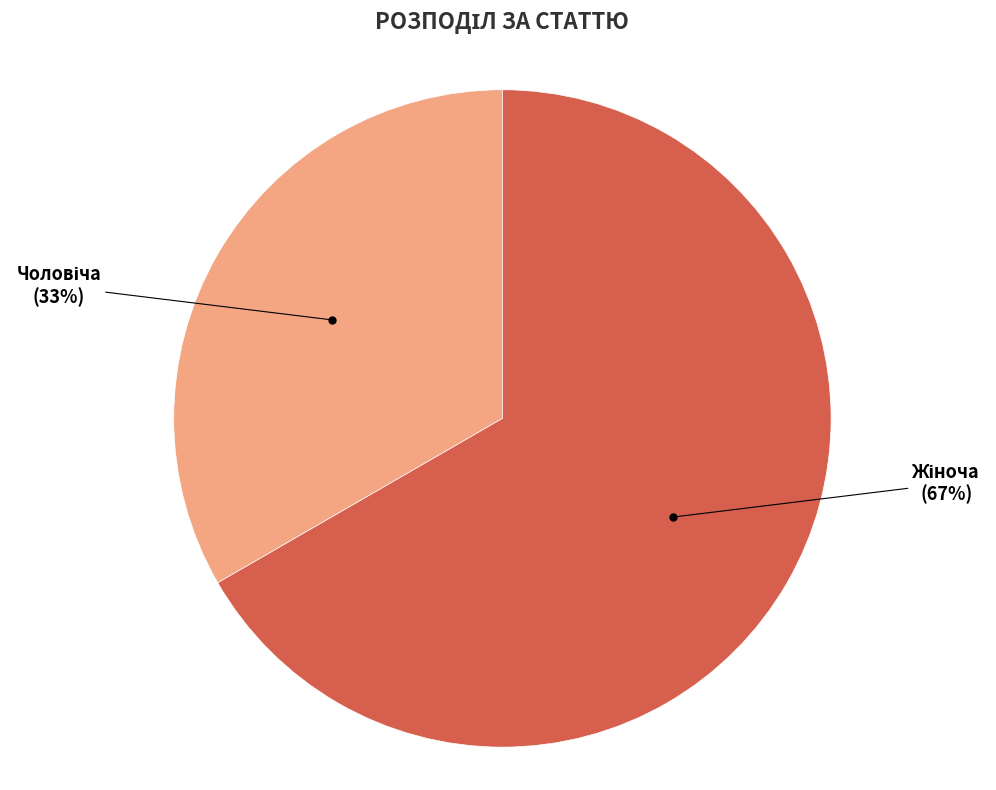

How many segments does this pie chart have?

2